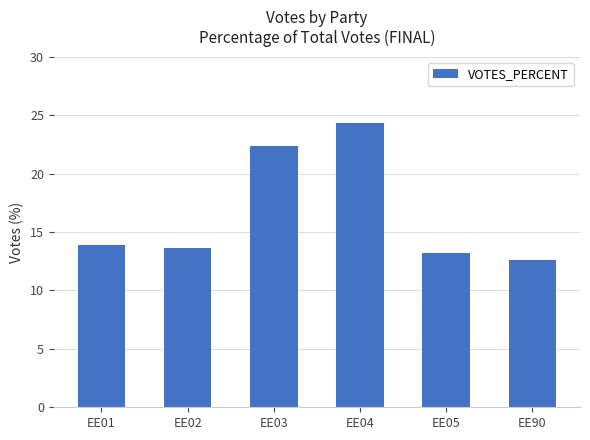

The chart shows a value of 22.4 at EE03. True or false?

True